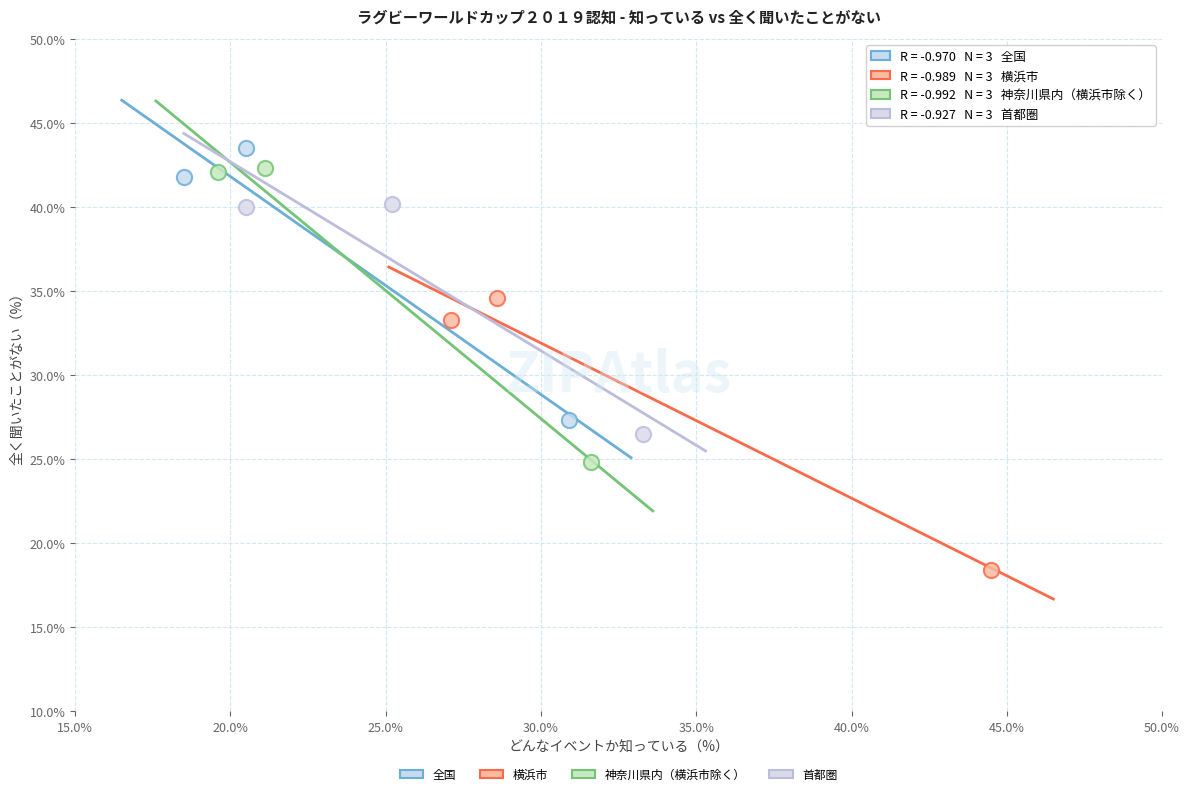

What are all the series names shown in the legend?

全国, 横浜市, 神奈川県内（横浜市除く）, 首都圏